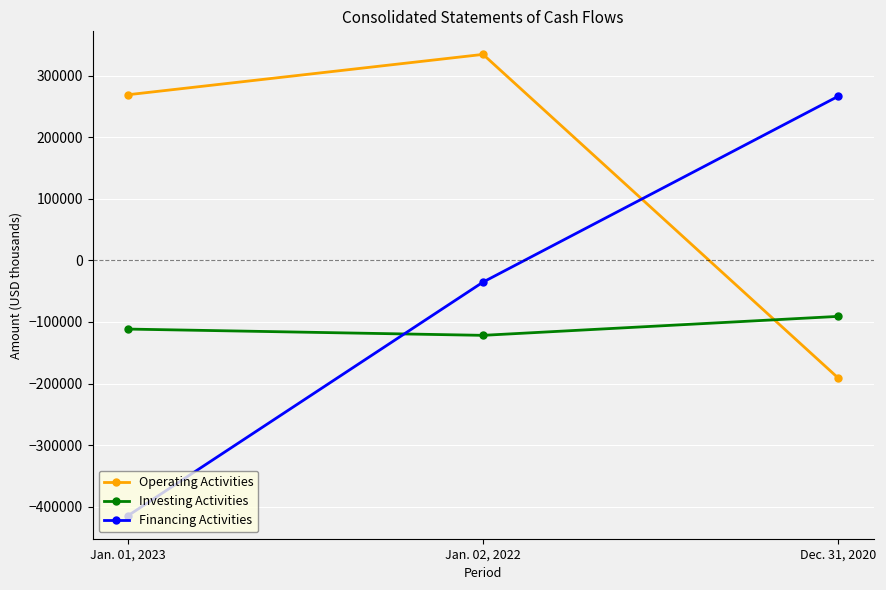

What is the spread (max minus min) of values at Jan. 02, 2022?

456606